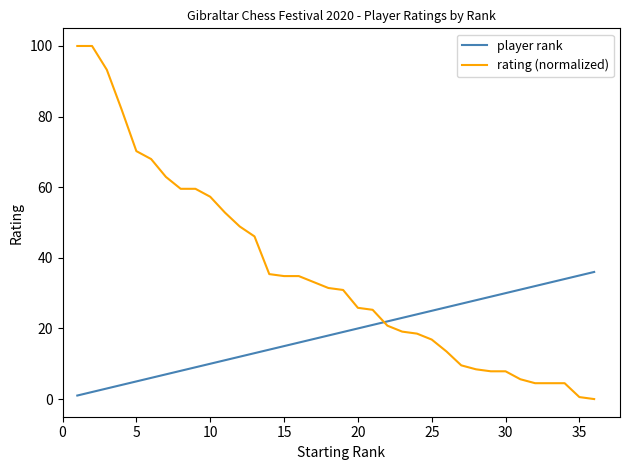

True or false: player rank and rating (normalized) intersect in this chart.

True